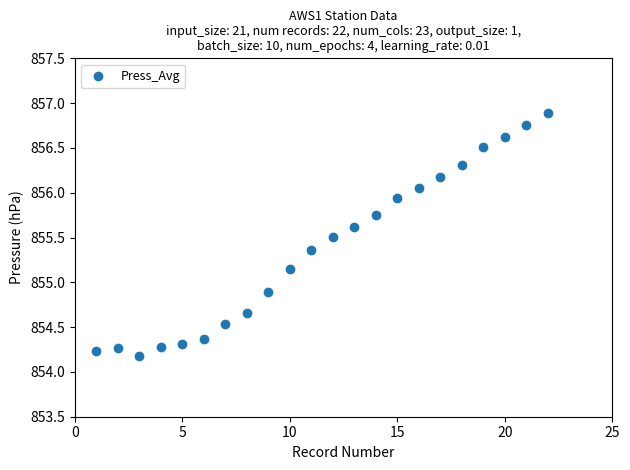

What is the range of Y values (max minus min)?

2.7